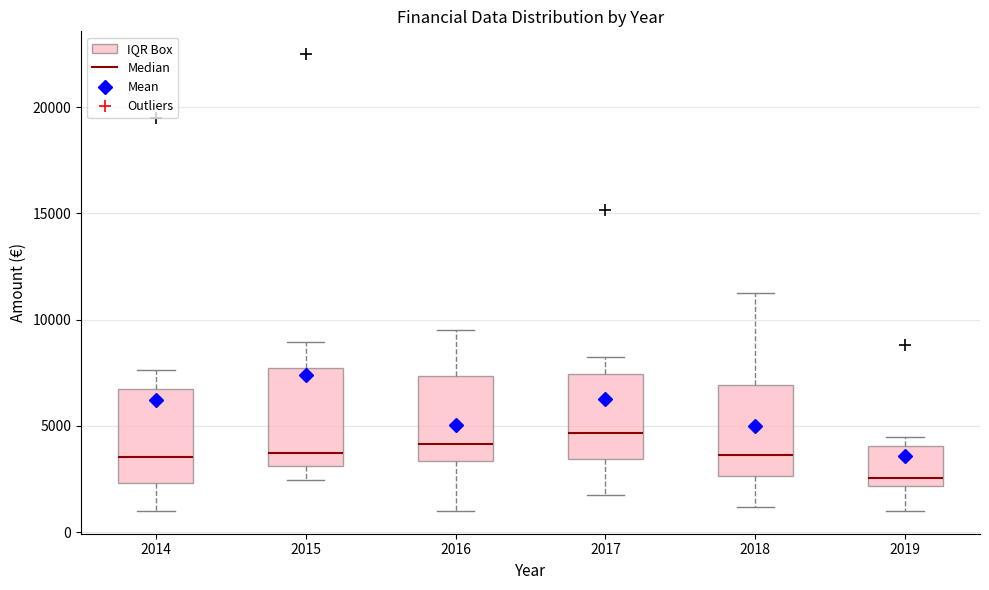

Reading left to right, read every box against the y-axis: the position of its median line, the range the box covers, and the ends of its whiskers. The values are not printed on the chart, so give them approximately, as read against the axis.

2014: median 3500, box 2500 to 6500, whiskers 1000 to 7500
2015: median 3500, box 3000 to 7500, whiskers 2500 to 9000
2016: median 4000, box 3500 to 7500, whiskers 1000 to 9500
2017: median 4500, box 3500 to 7500, whiskers 1500 to 8000
2018: median 3500, box 2500 to 7000, whiskers 1000 to 11000
2019: median 2500, box 2000 to 4000, whiskers 1000 to 4500